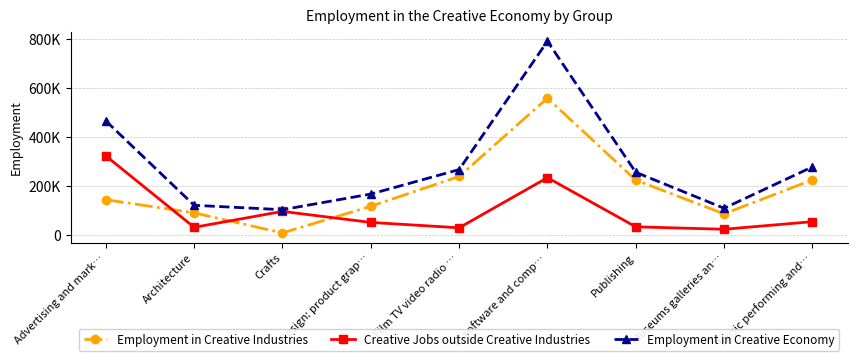

List the series in order of their peak value, lowest first.

Creative Jobs outside Creative Industries, Employment in Creative Industries, Employment in Creative Economy